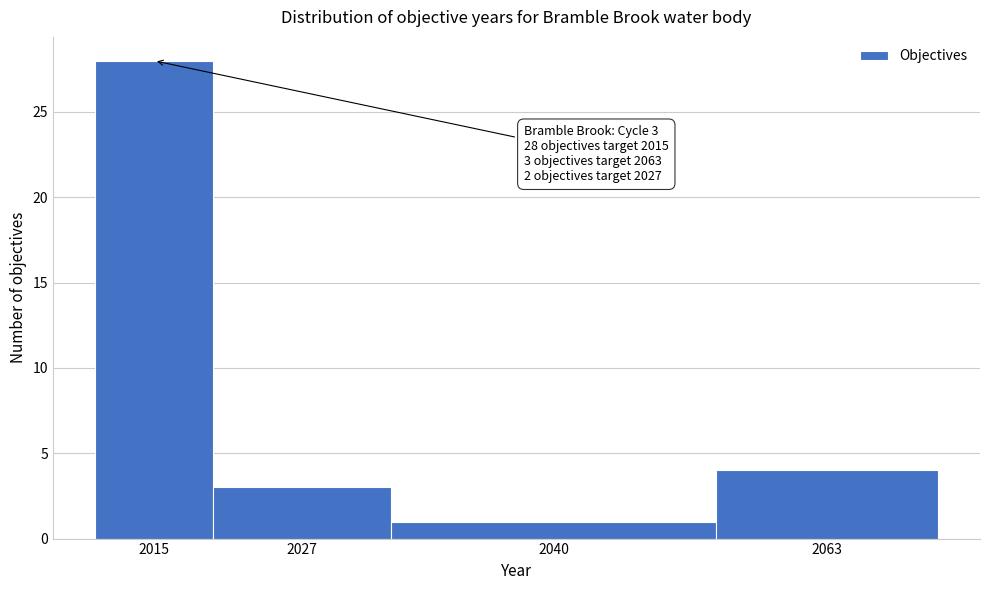

Reading left to right, list all the values displayed in this chart.

28	3	1	4